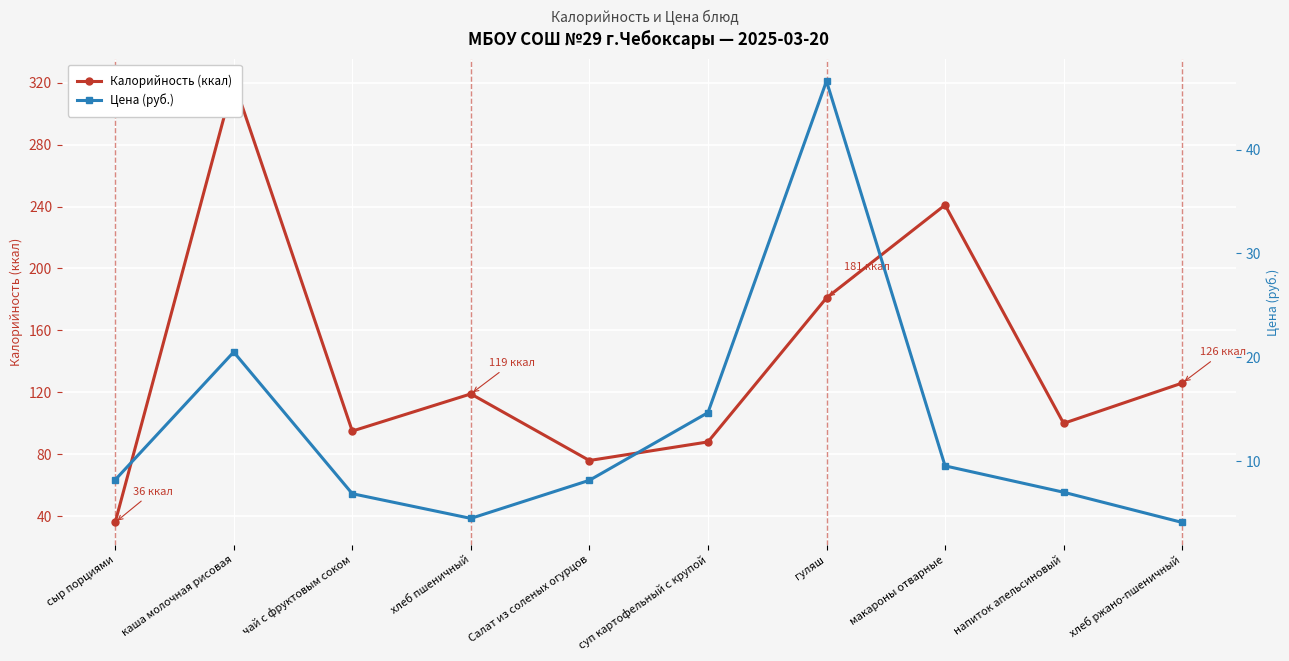

Which series has the widest spread of values?

Калорийность (ккал)